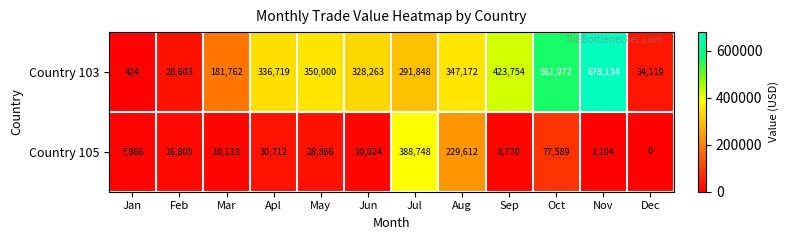

Which series has the largest total across all categories?

Country 103